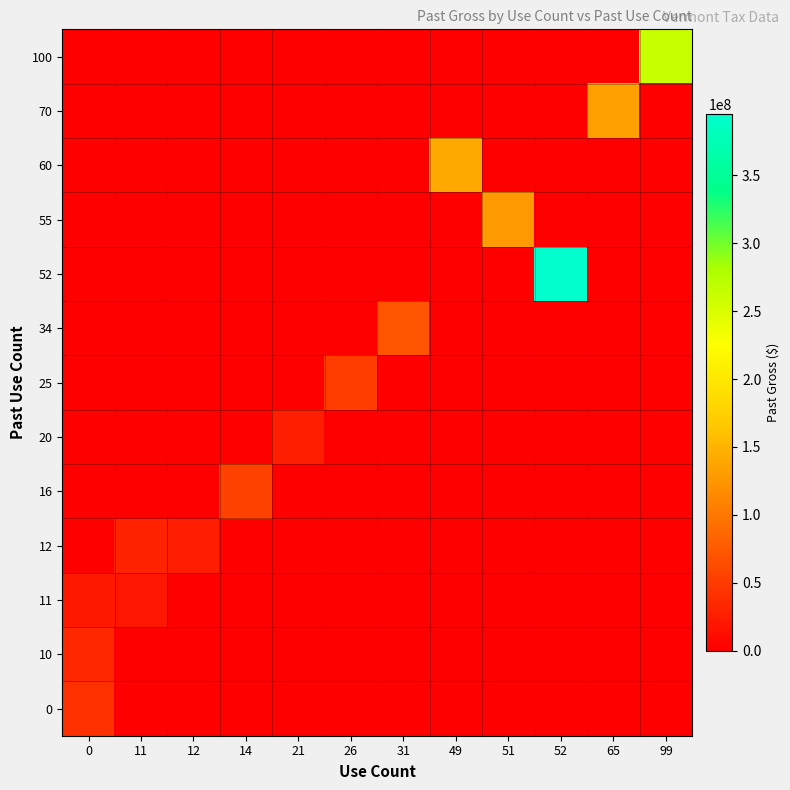

At how many categories does at least one series exceed 158411265?

2